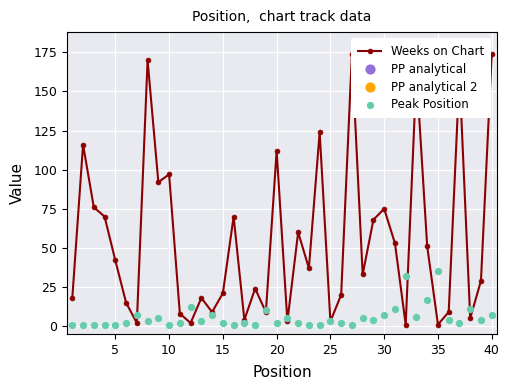

Which series has the largest total across all categories?

Weeks on Chart